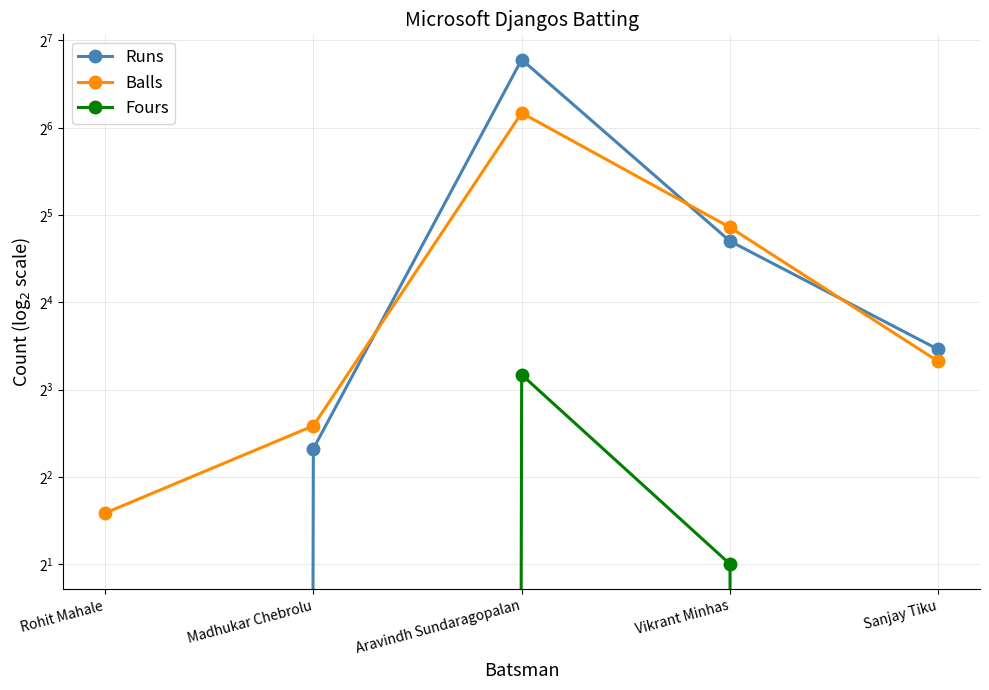

Which series has the largest range (max minus min)?

Runs